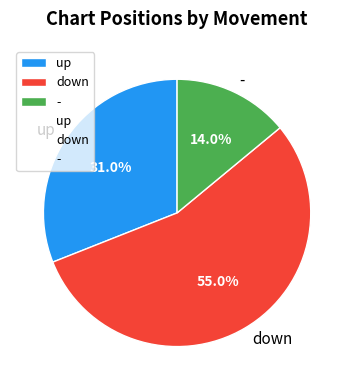

To the nearest percent, what portion does up represent?

31%